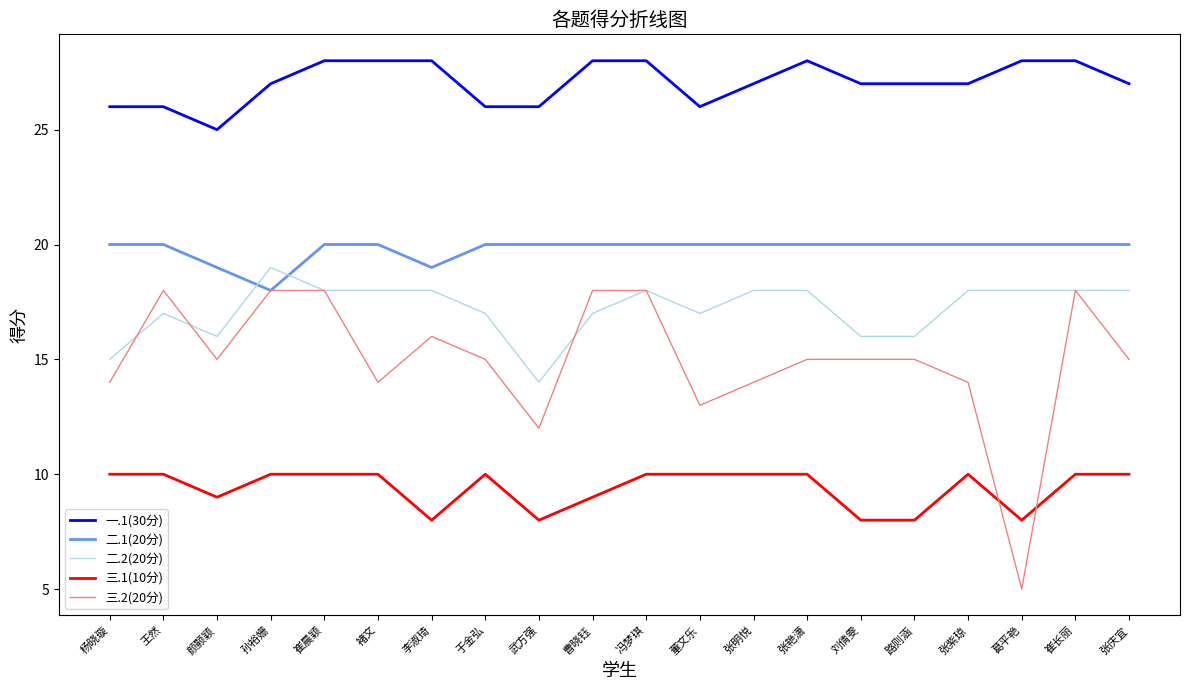

True or false: 一.1(30分) and 二.2(20分) intersect in this chart.

False